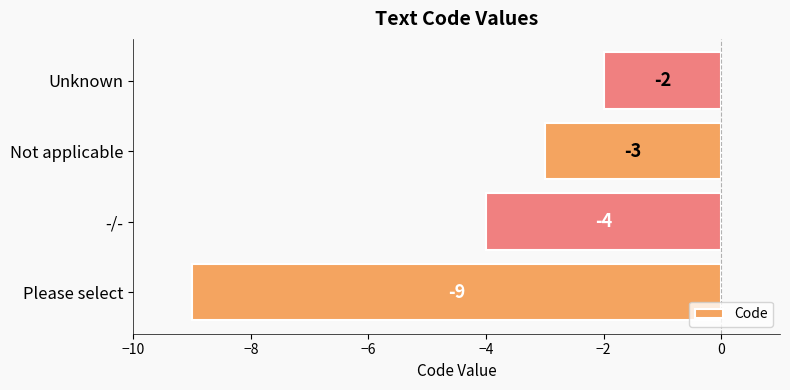

How many values are below -3?

2